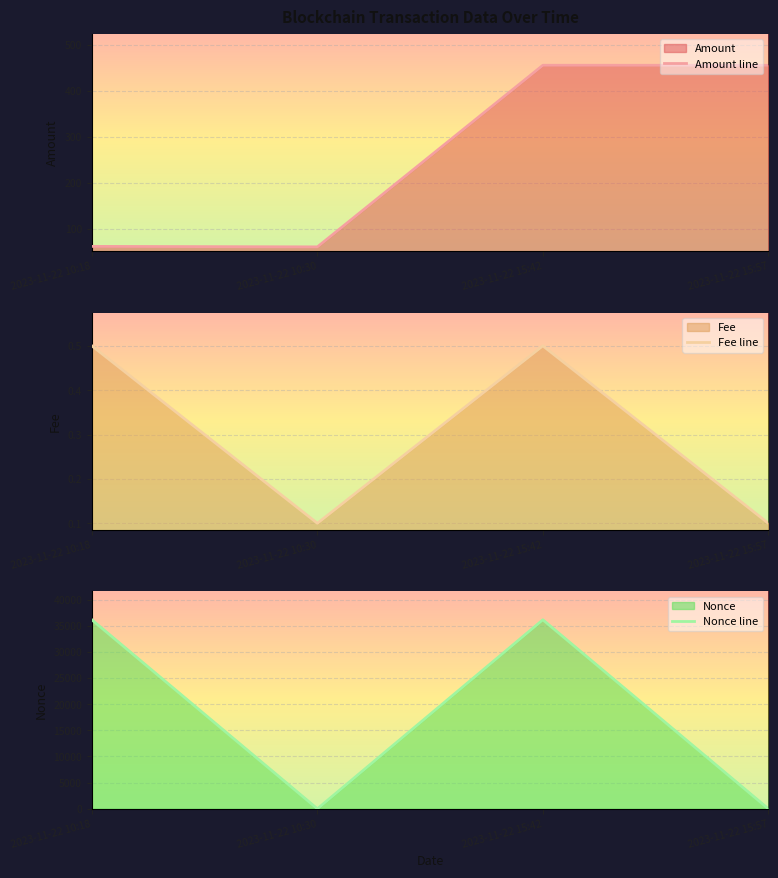

What is the maximum value for Fee line?

0.5